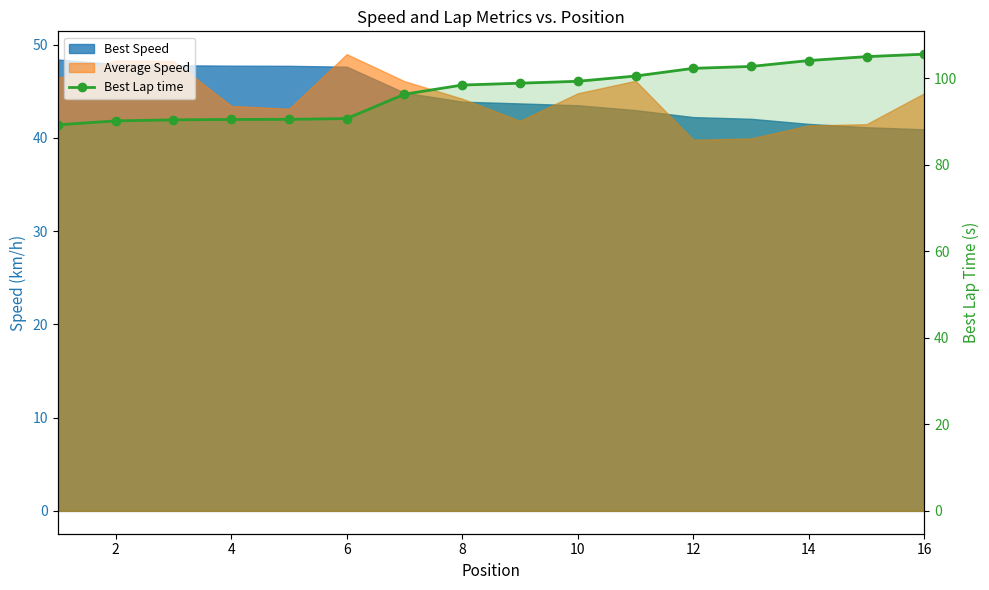

Which has a higher value, 12 or 10?

12